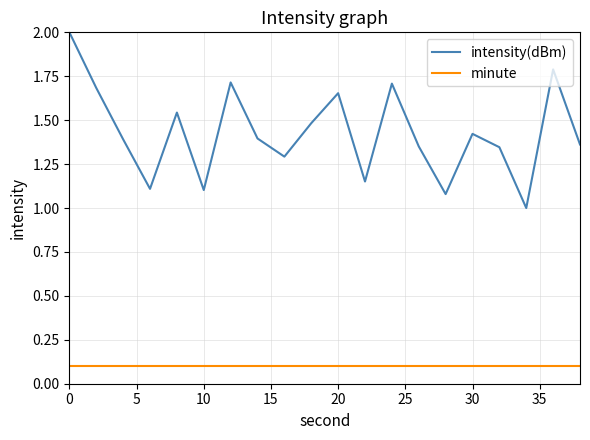

What is the maximum value shown in the chart?

2.0